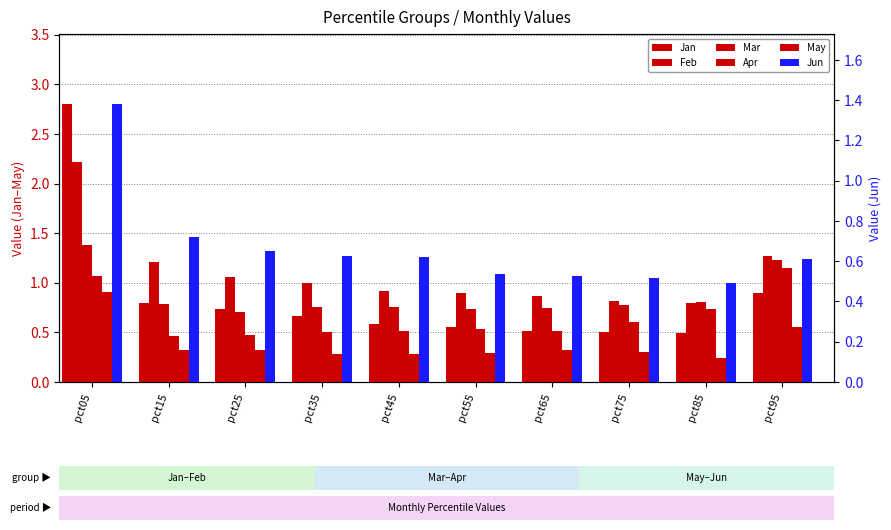

Reading left to right, transcribe all the data shown in this chart.

Jan: 2.8	0.8	0.7	0.7	0.6	0.6	0.5	0.5	0.5	0.9
Feb: 2.2	1.2	1.1	1.0	0.9	0.9	0.9	0.8	0.8	1.3
Mar: 1.4	0.8	0.7	0.8	0.8	0.7	0.7	0.8	0.8	1.2
Apr: 1.1	0.5	0.5	0.5	0.5	0.5	0.5	0.6	0.7	1.1
May: 0.9	0.3	0.3	0.3	0.3	0.3	0.3	0.3	0.2	0.5
Jun: 1.4	0.7	0.7	0.6	0.6	0.5	0.5	0.5	0.5	0.6